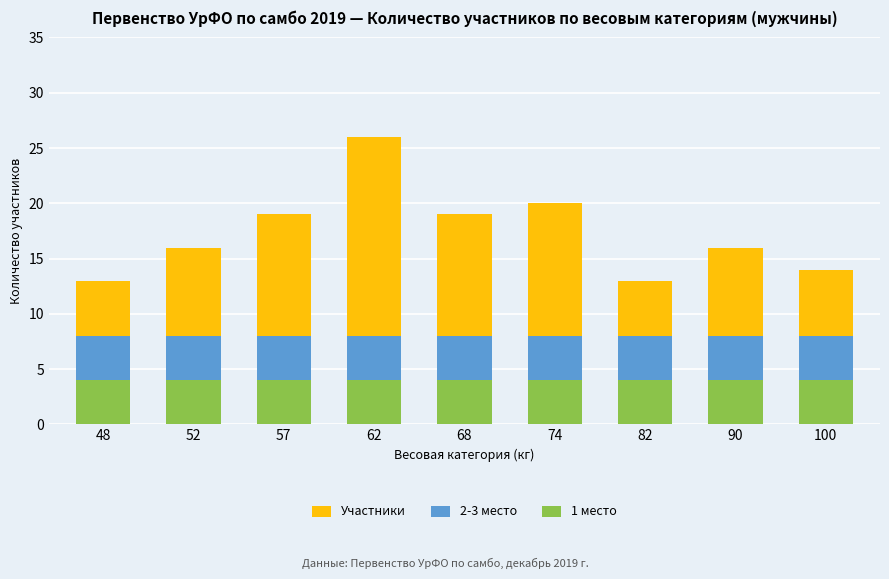

List the series in order of their peak value, lowest first.

1 место, 2-3 место, Участники